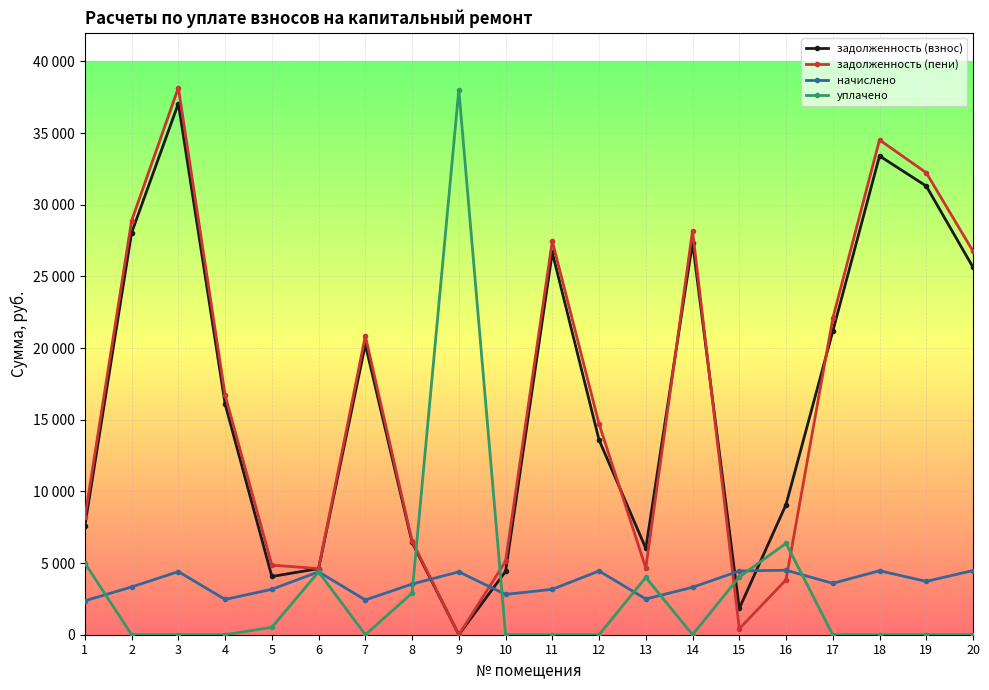

Between 16 and 12, which is larger?

12